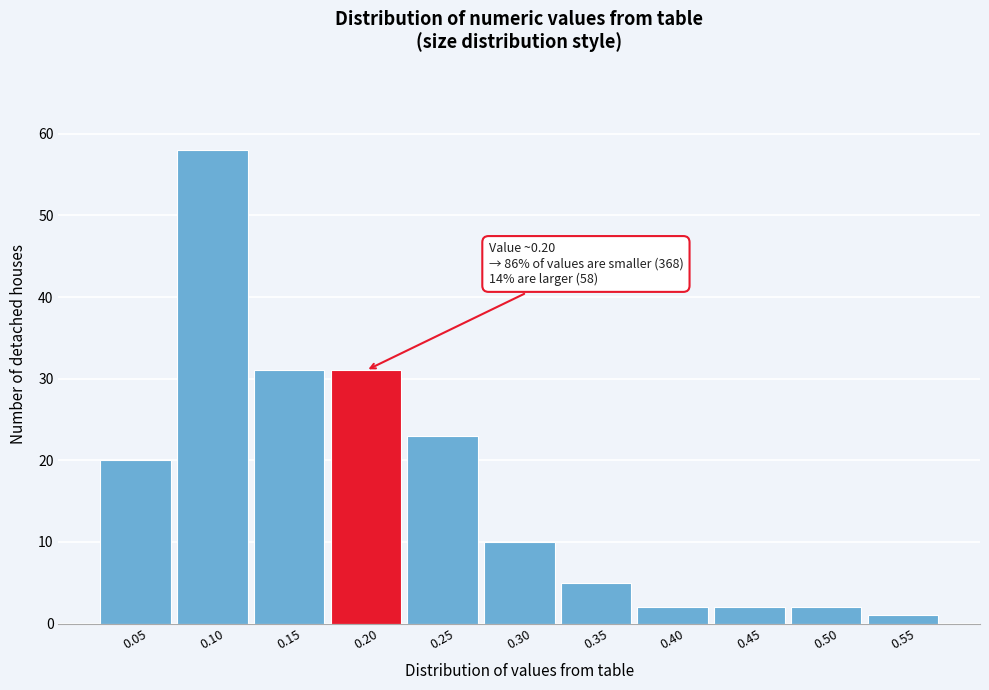

Reading left to right, transcribe all the data shown in this chart.

20	58	31	31	23	10	5	2	2	2	1